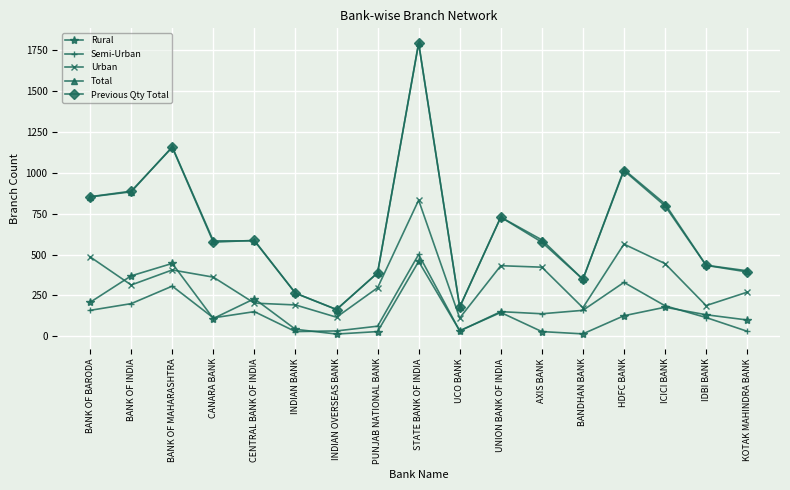

At which label does Previous Qty Total reach its peak?

STATE BANK OF INDIA